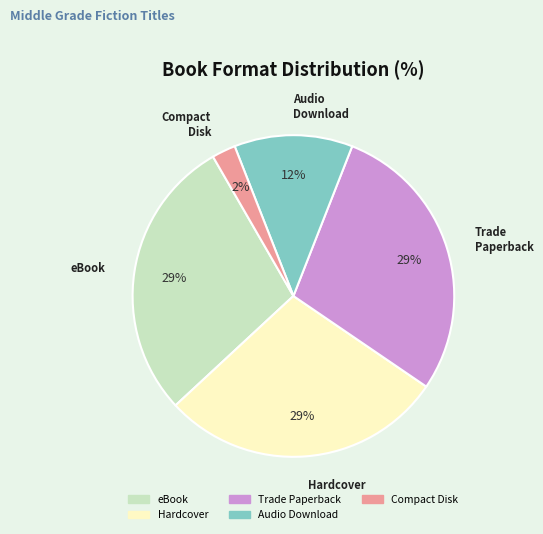

To the nearest percent, what percentage of the pie is Compact Disk?

2%